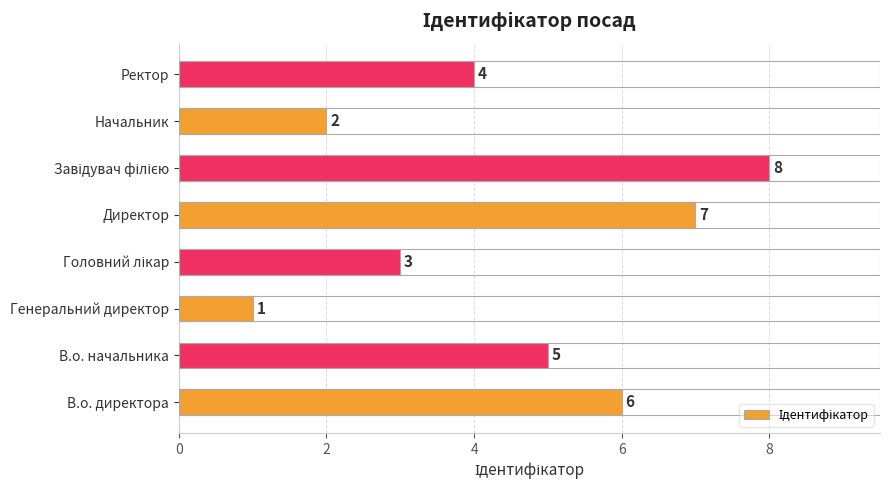

How many data points does each series have?

8